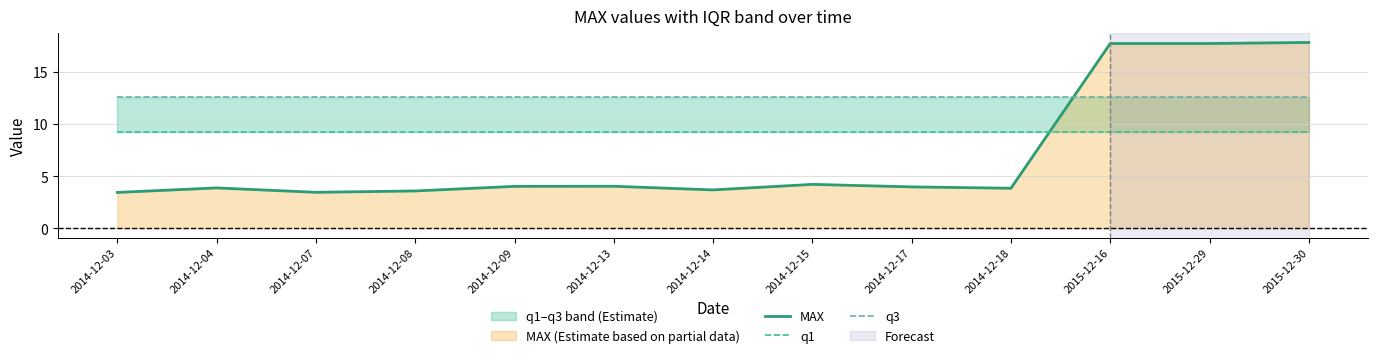

Which series has the widest spread of values?

MAX